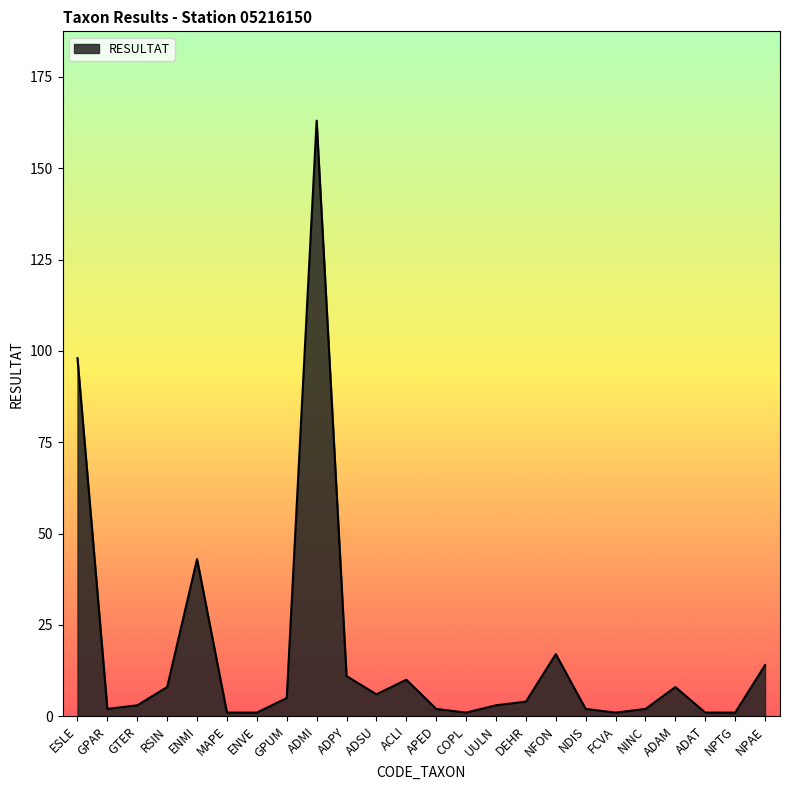

The value at GTER is 3. True or false?

True